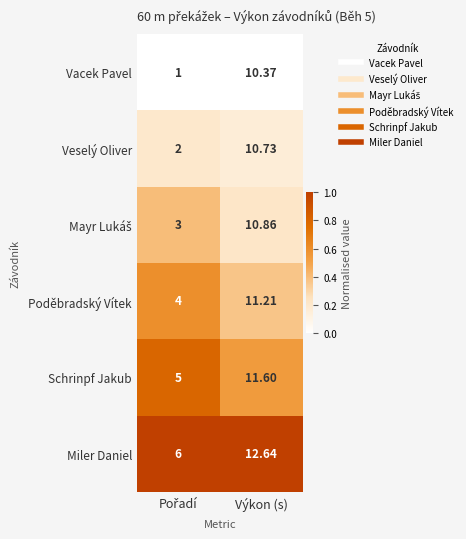

Which category has the highest value in the Vacek Pavel series?

Výkon (s)